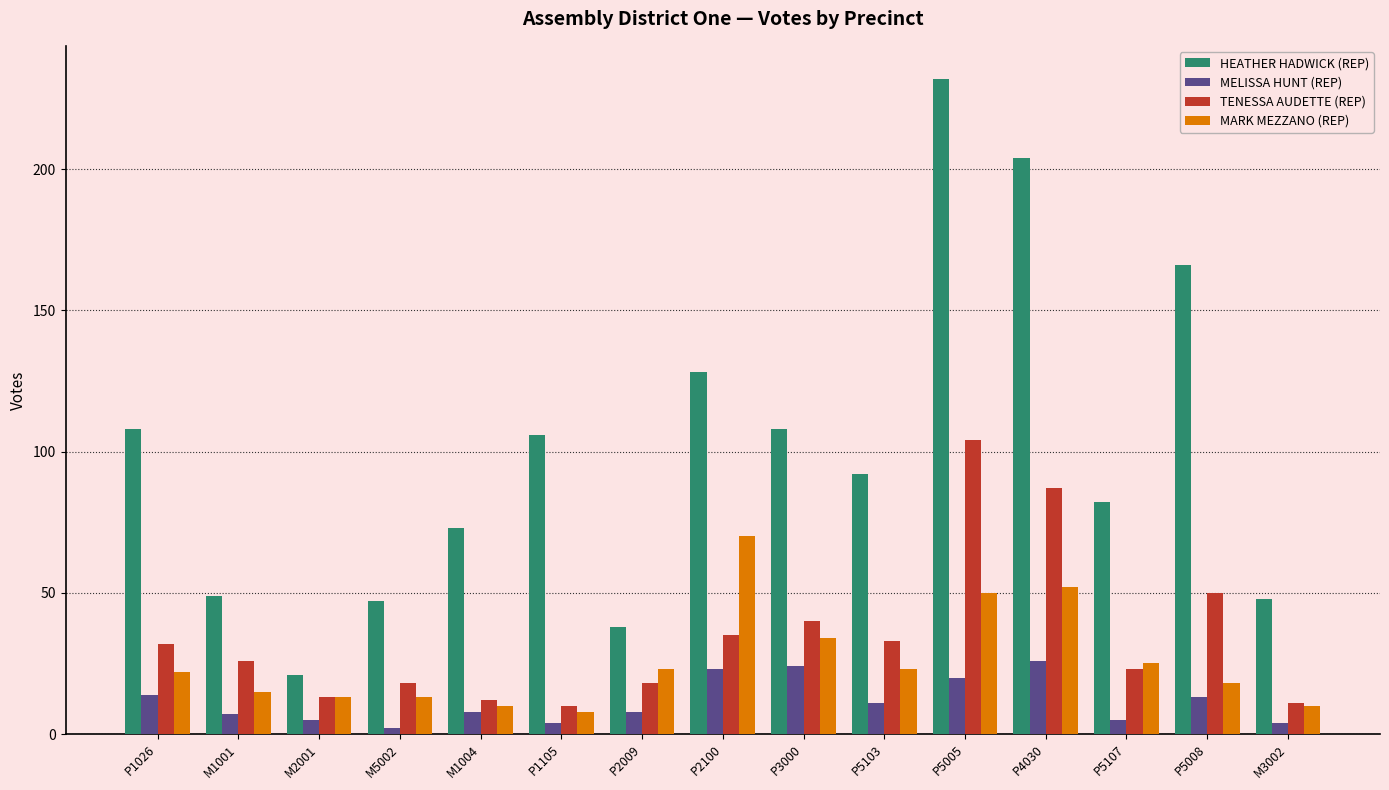

List the series in order of their peak value, highest first.

HEATHER HADWICK (REP), TENESSA AUDETTE (REP), MARK MEZZANO (REP), MELISSA HUNT (REP)